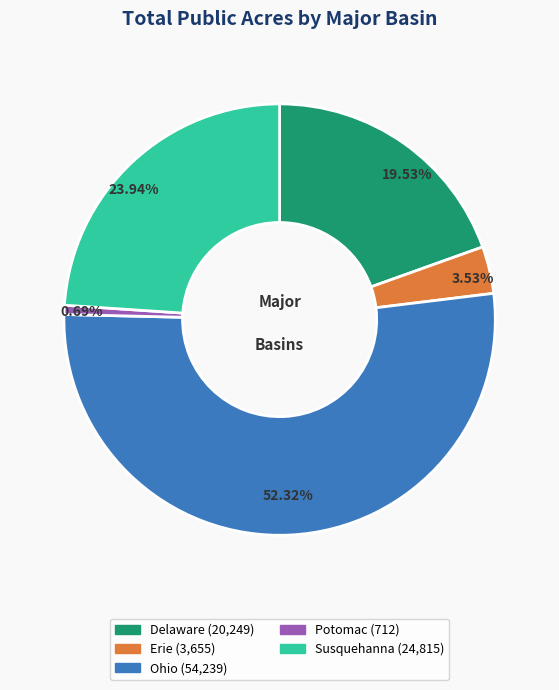

What is the ratio of the value at Delaware to the value at Ohio?

0.4